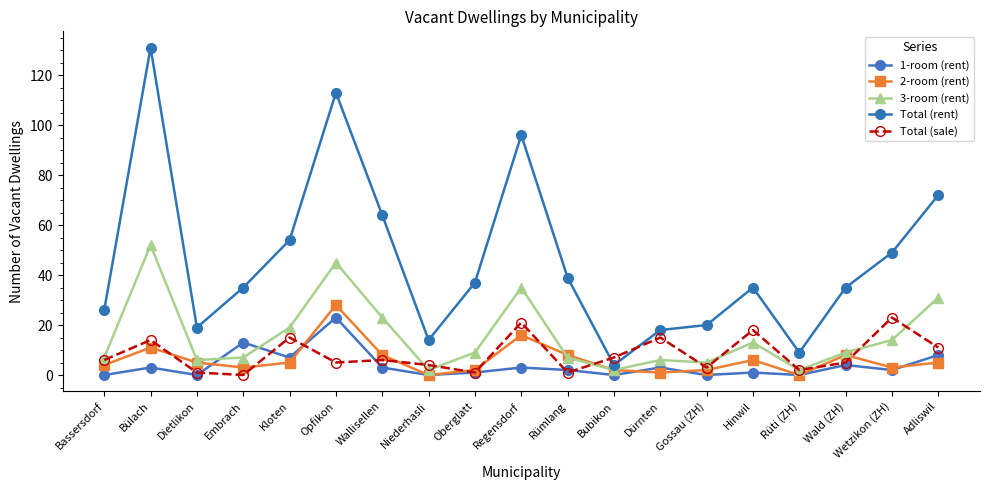

How many data points does each series have?

19